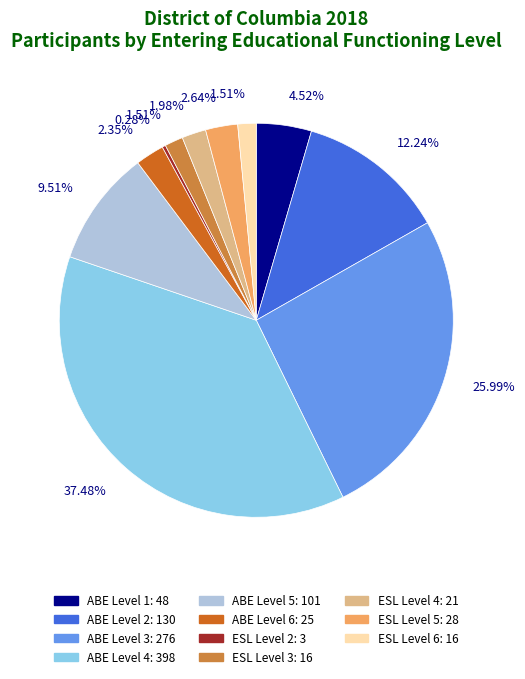

Does any single category account for the majority?

No